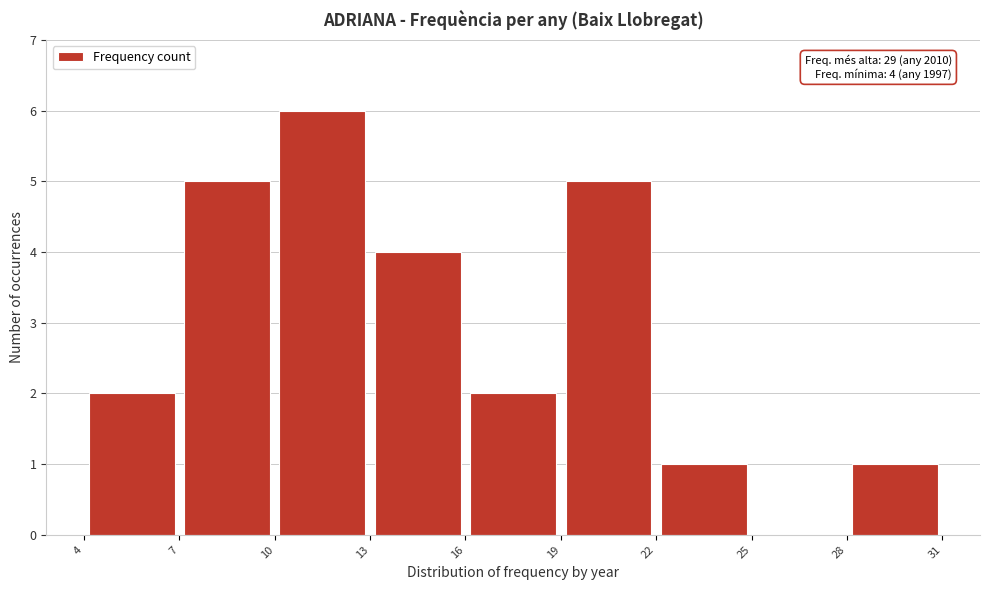

Over which range of the x-axis is the bar tallest?

10 to 13